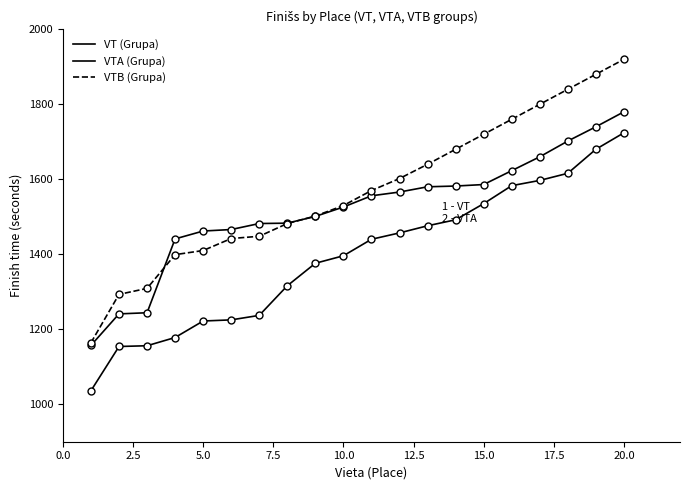

Does the chart have visible grid lines?

No